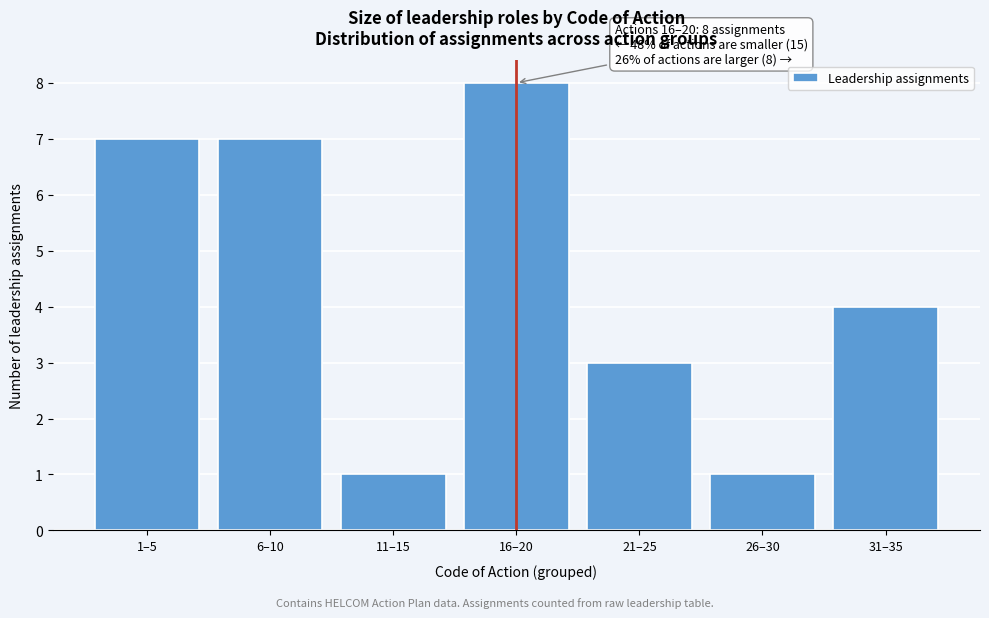

Reading left to right, list all the values displayed in this chart.

1–5=7	6–10=7	11–15=1	16–20=8	21–25=3	26–30=1	31–35=4